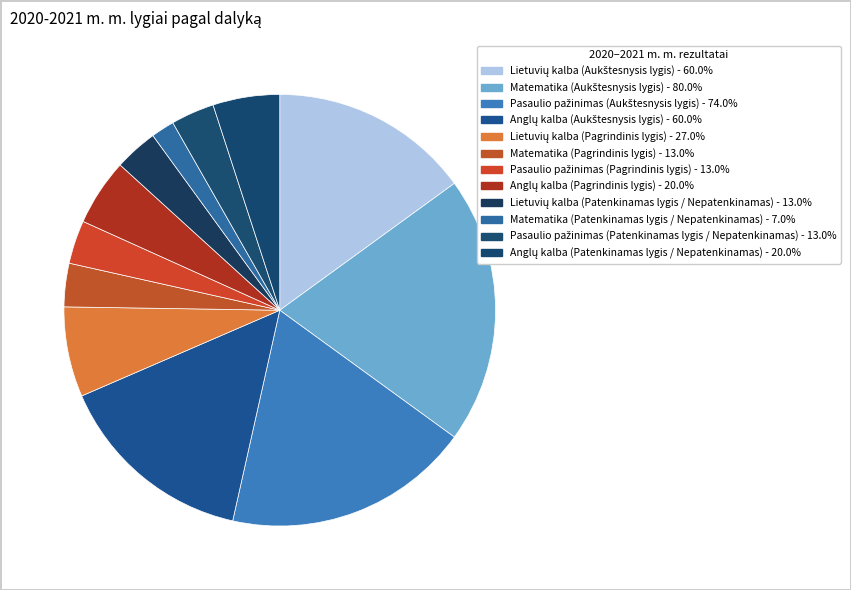

Which slice is the smallest?

Matematika